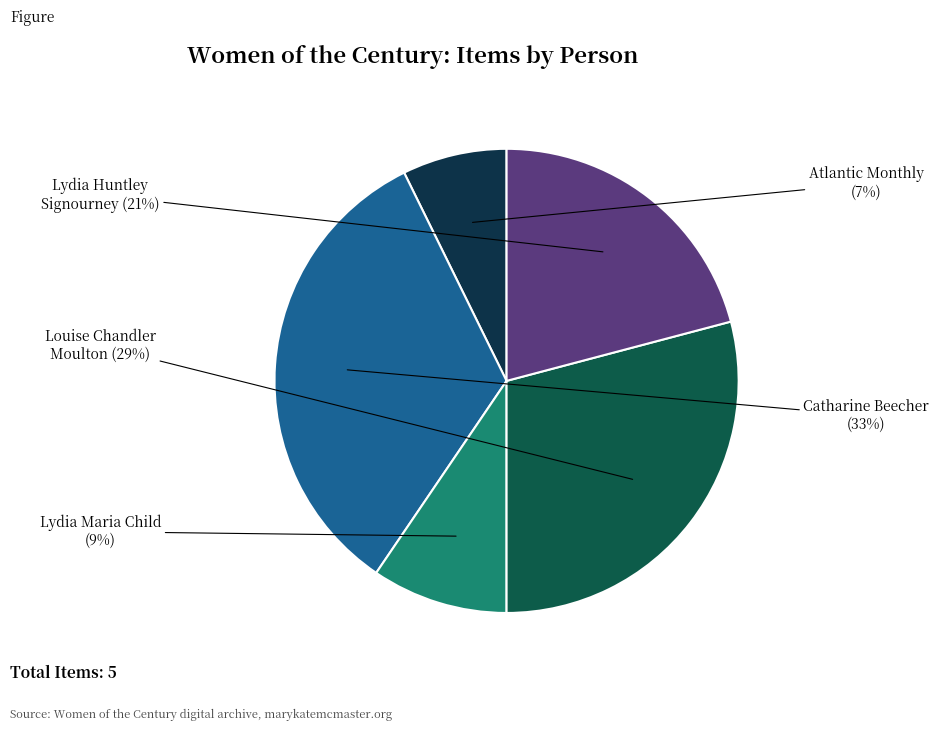

Is there a majority slice in this chart?

No